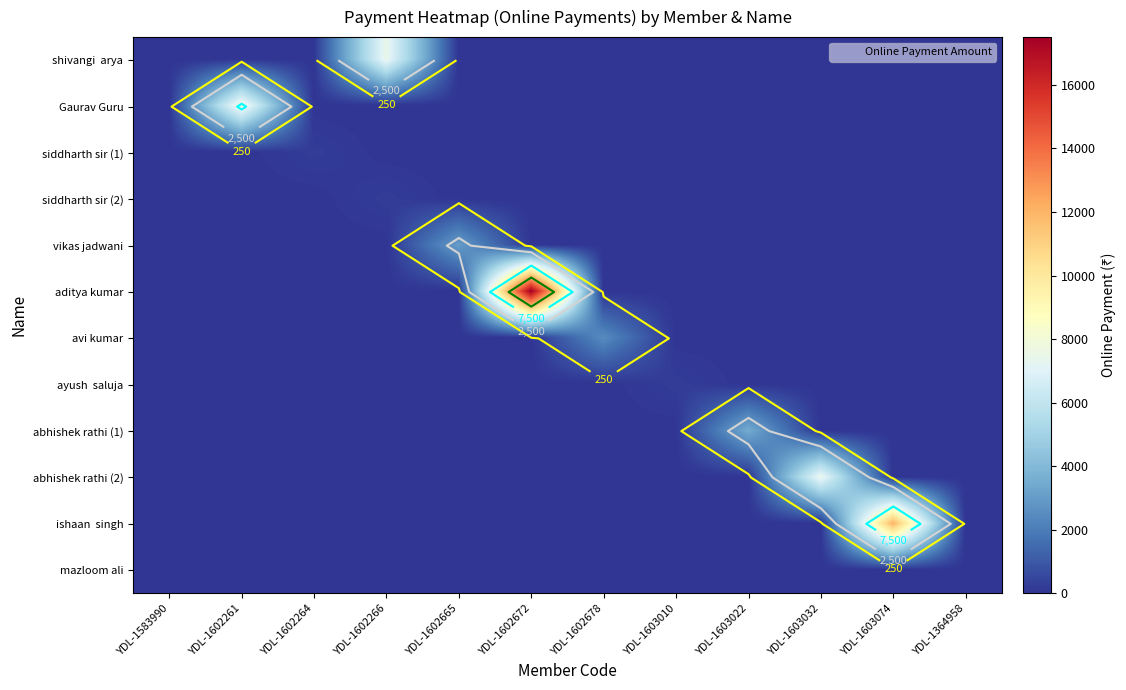

At which category is the sum across all series the highest?

YDL-1602672